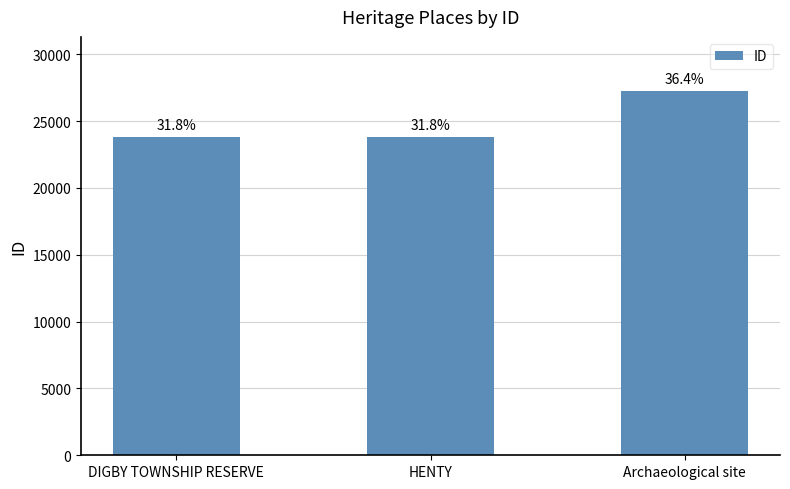

Does the chart contain any negative values?

No